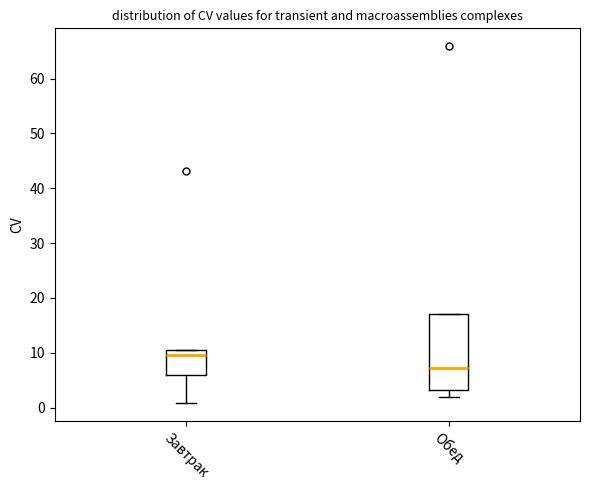

Reading left to right, read every box against the y-axis: the position of its median line, the range the box covers, and the ends of its whiskers. The values are not printed on the chart, so give them approximately, as read against the axis.

Завтрак: median 10, box 6 to 11, whiskers 1 to 11
Обед: median 7, box 3 to 17, whiskers 2 to 17